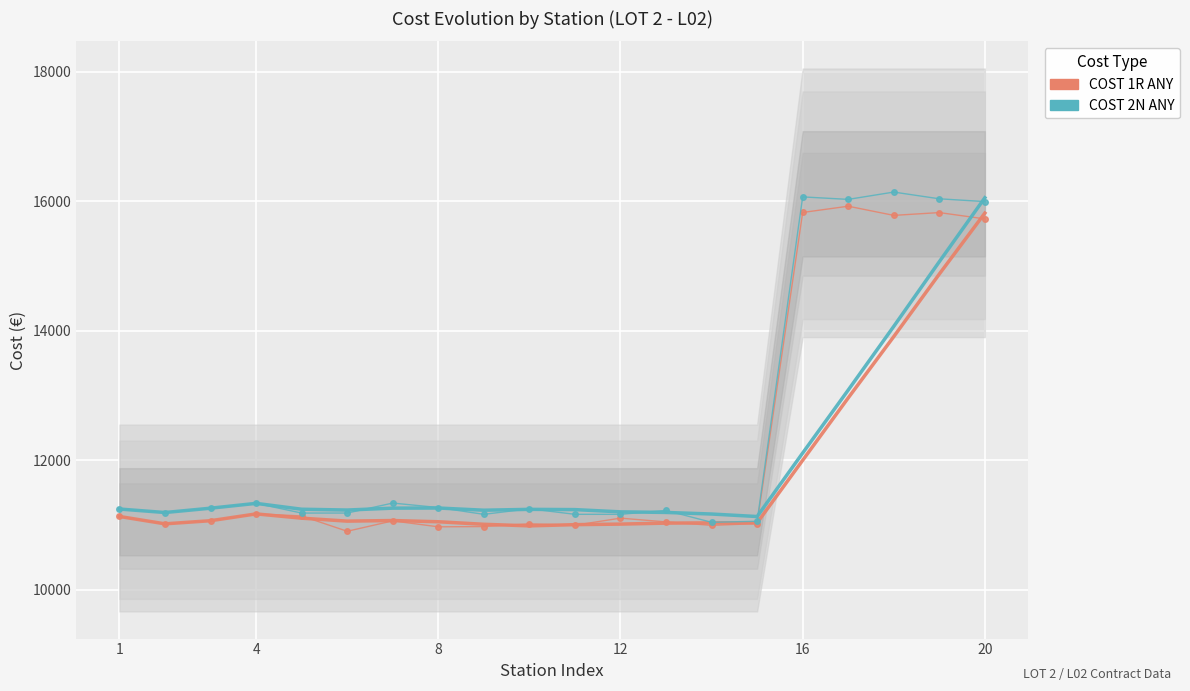

The value of COST 1R ANY at 8 is 5767.9. True or false?

False